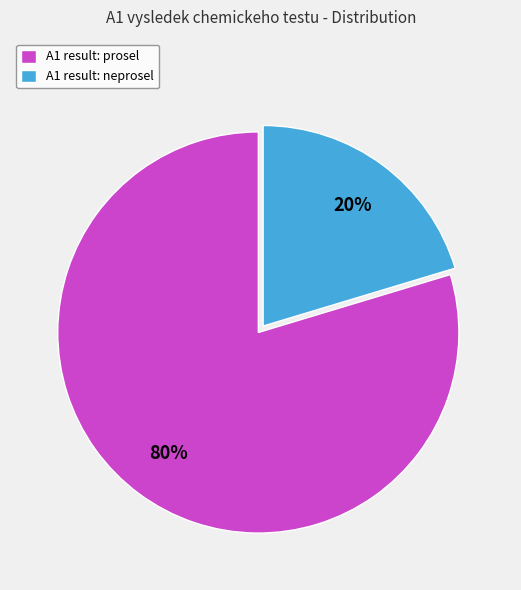

To the nearest percent, what is the average slice percentage?

50%